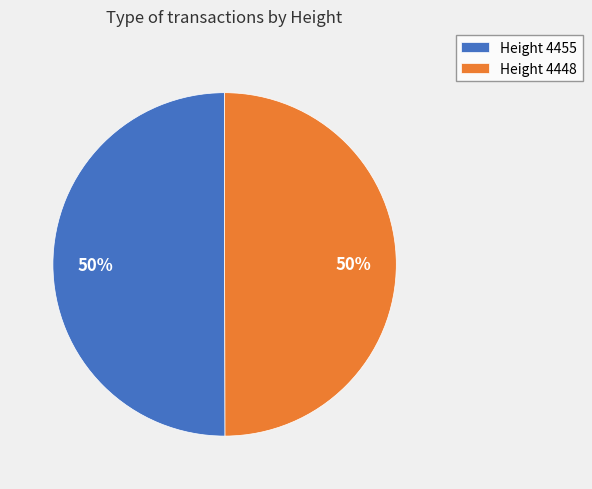

How many slices are in this pie chart?

2